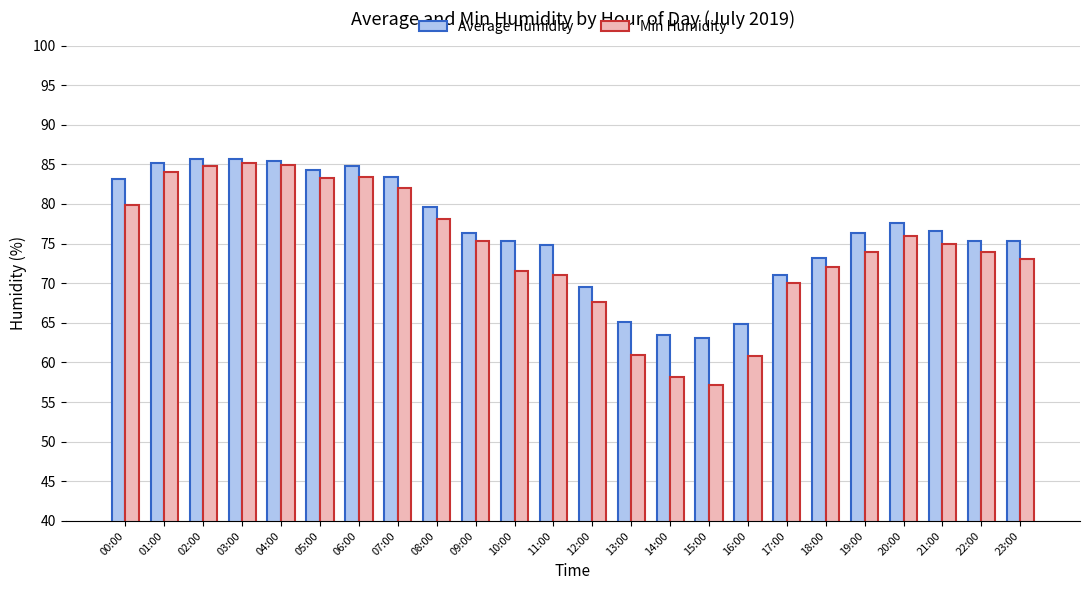

Which series has the largest total across all categories?

Average Humidity